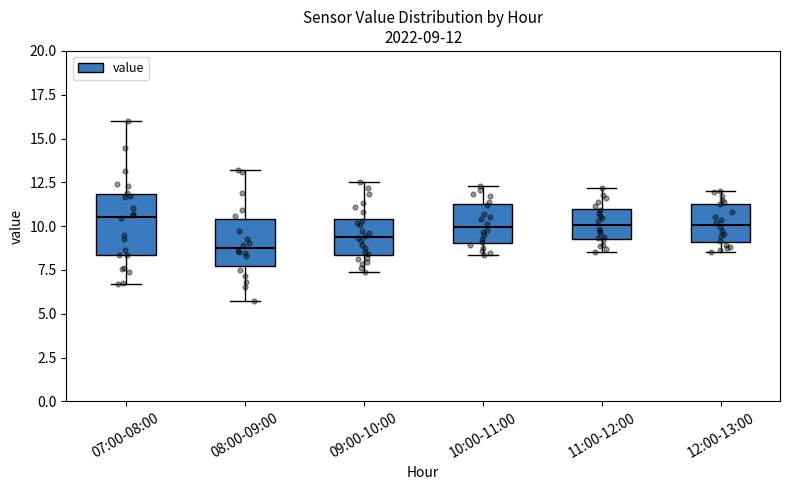

Which box is the tallest, from its lower edge to its upper edge?

07:00-08:00